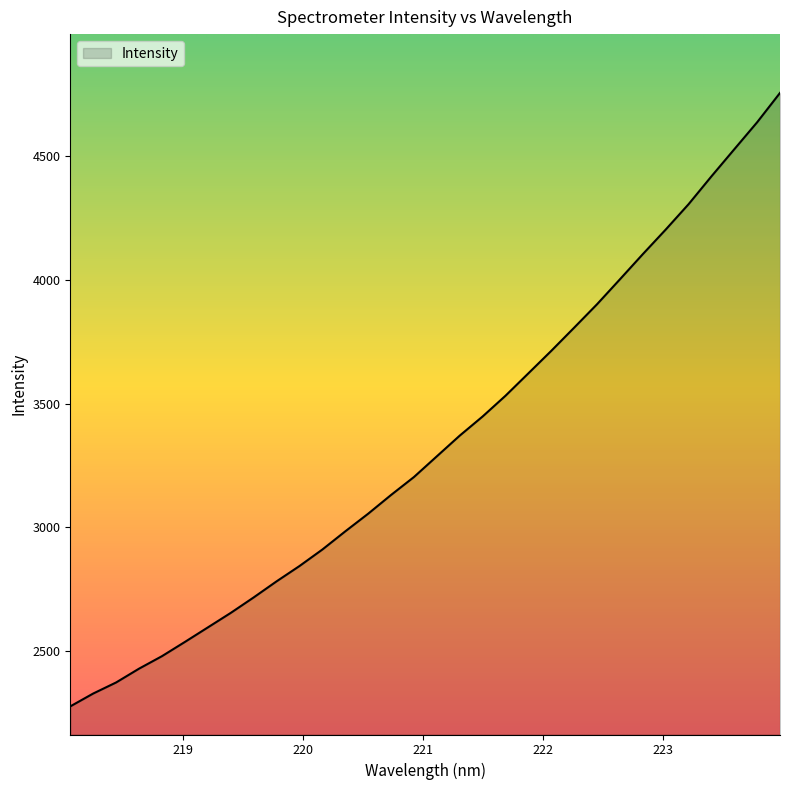

What is the minimum value shown in the chart?

2275.1